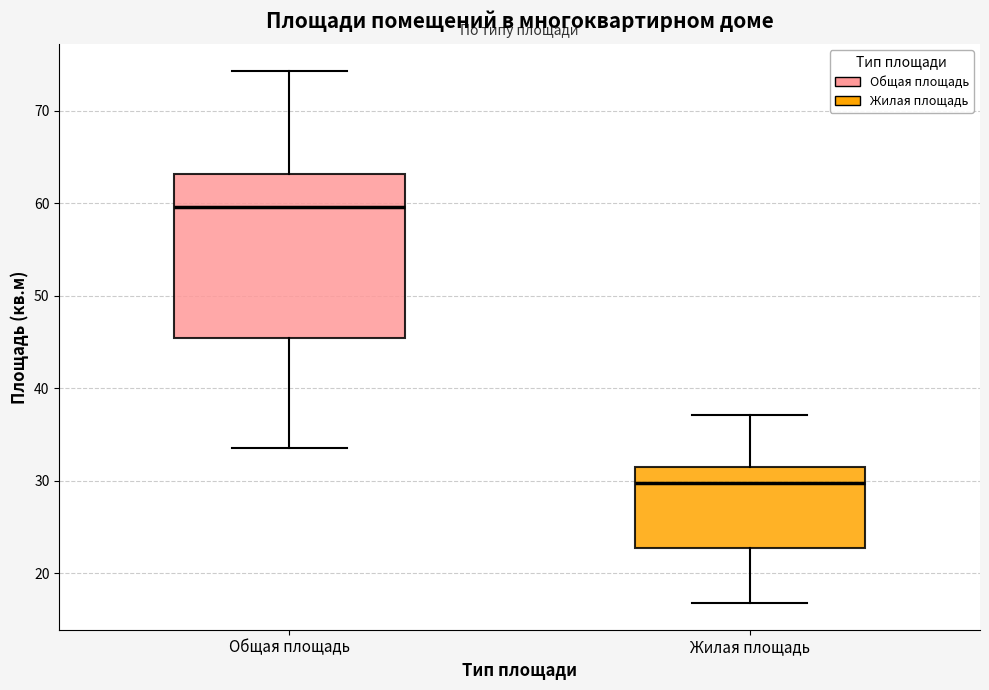

Reading left to right, transcribe this box plot: for each box, give where its median line is, the range the box spans, and where its two whiskers end, as read against the y-axis. The values are not printed on the chart, so give them approximately, as read against the axis.

Общая площадь: median 60, box 45 to 63, whiskers 34 to 74
Жилая площадь: median 30, box 23 to 32, whiskers 17 to 37